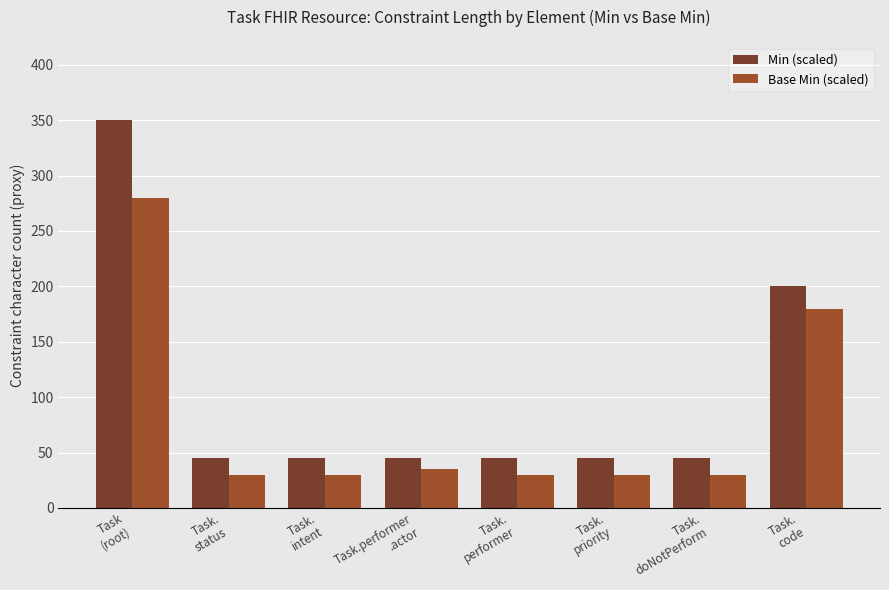

Is the value of Base Min (scaled) at Task.
intent greater than the value of Min (scaled) at Task
(root)?

No